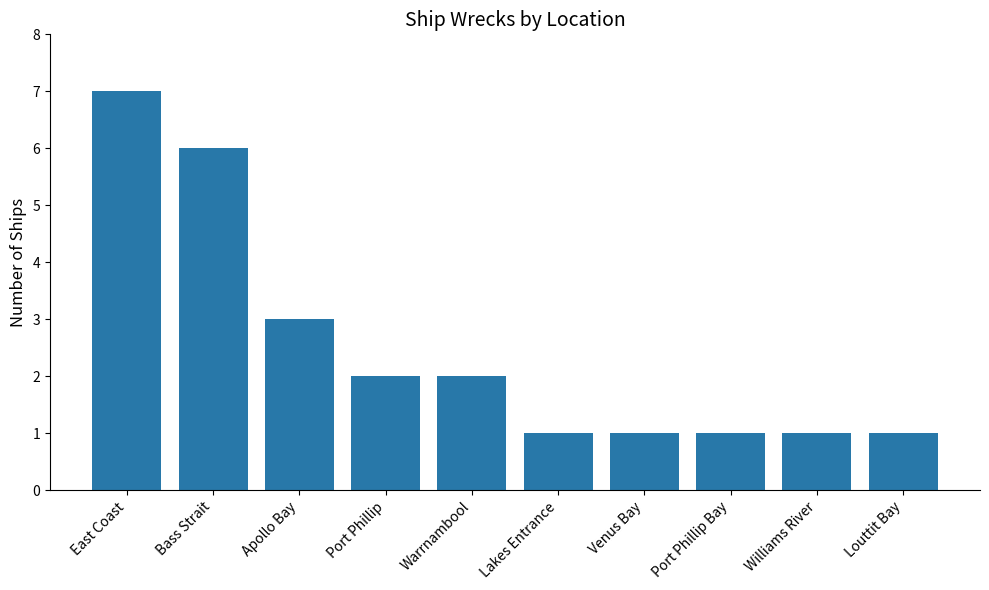

What is the difference between the maximum and minimum values?

6